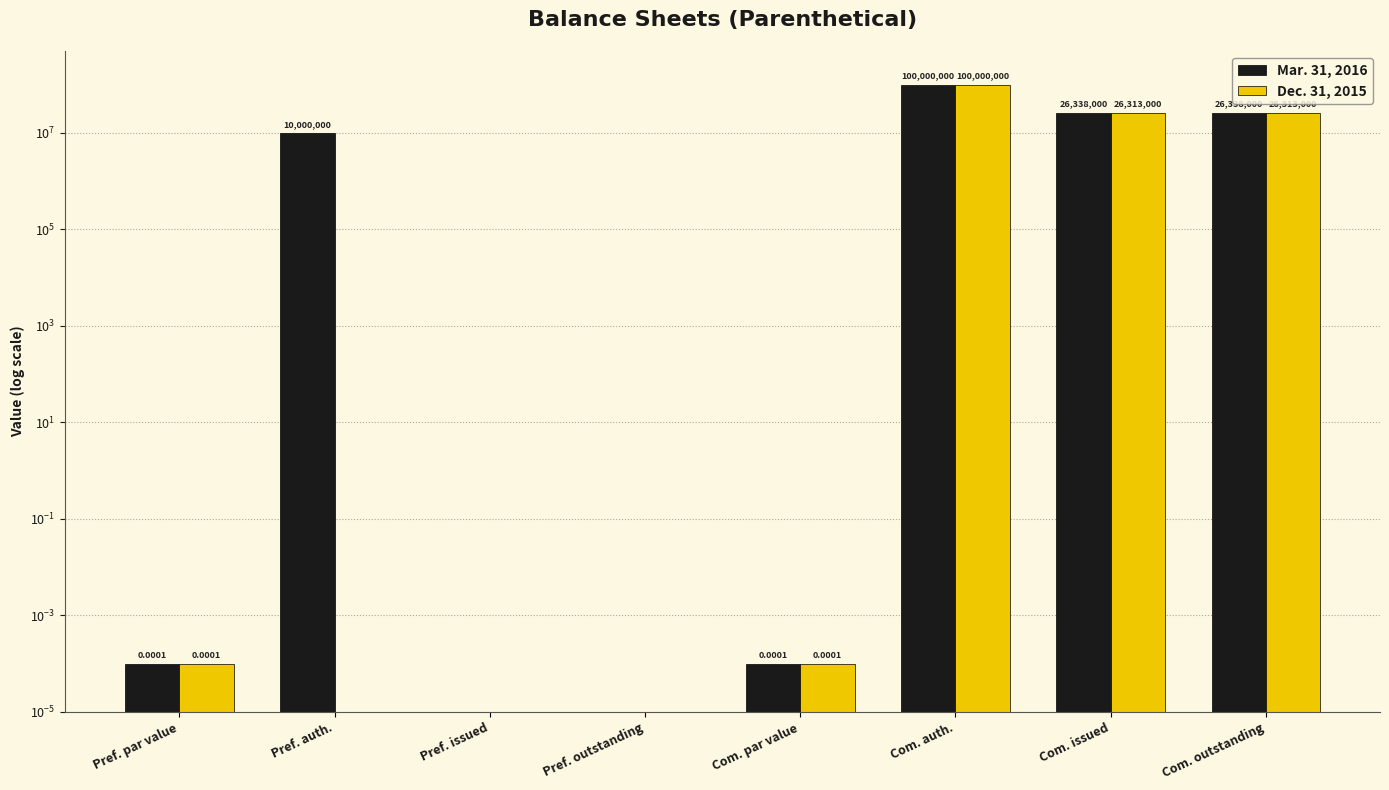

Which series has the largest total across all categories?

Mar. 31, 2016